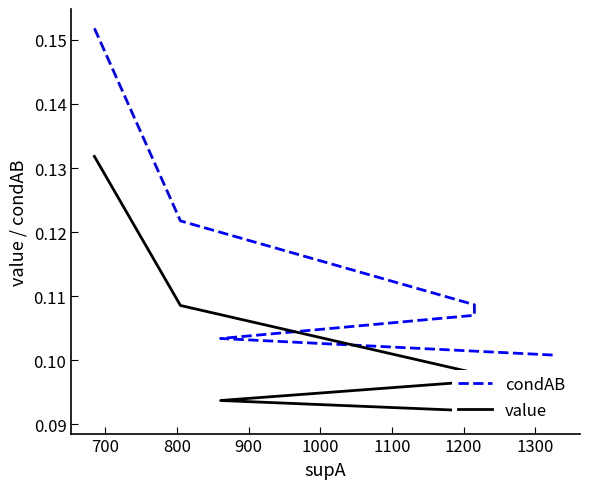

What is the difference between the maximum and minimum values in the condAB series?

0.1